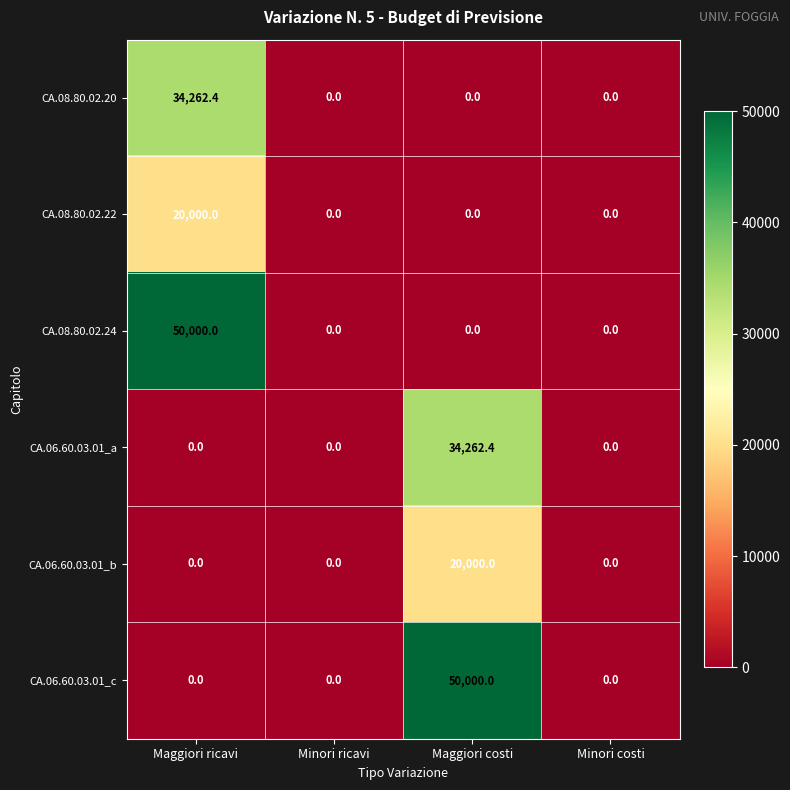

Which series changed the most between Minori ricavi and Maggiori costi?

CA.06.60.03.01_c